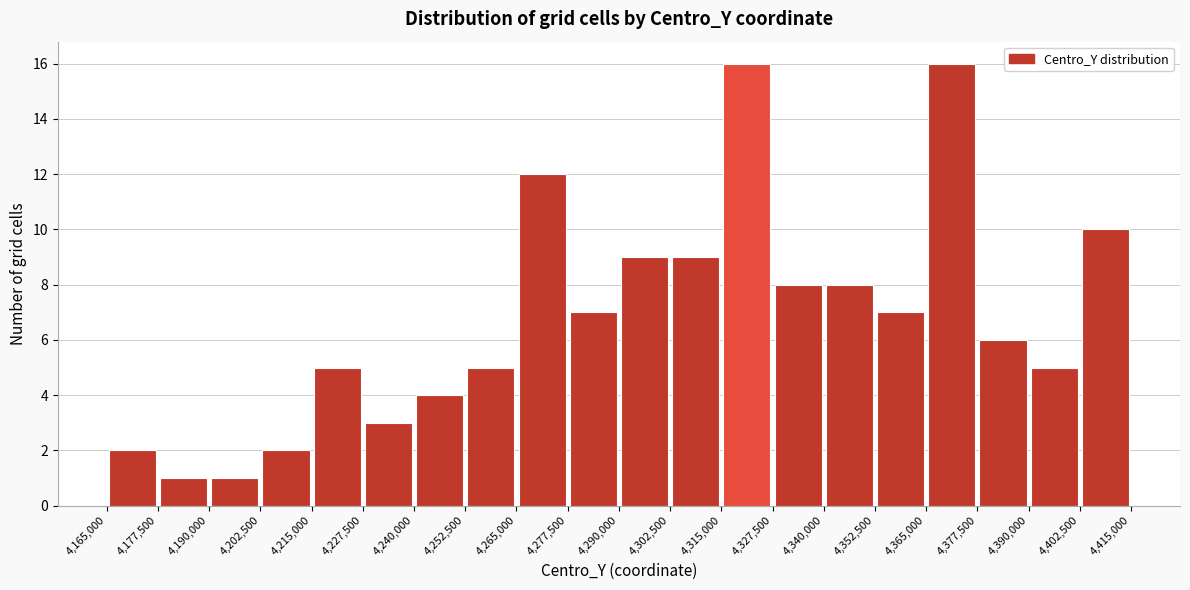

Reading left to right, transcribe this chart: for each bar, give the range it covers on the x-axis and its height. The values are not printed on the chart, so give them approximately, as read against the axis.

4,165,000 to 4,177,500: 2
4,177,500 to 4,190,000: 1
4,190,000 to 4,202,500: 1
4,202,500 to 4,215,000: 2
4,215,000 to 4,227,500: 5
4,227,500 to 4,240,000: 3
4,240,000 to 4,252,500: 4
4,252,500 to 4,265,000: 5
4,265,000 to 4,277,500: 12
4,277,500 to 4,290,000: 7
4,290,000 to 4,302,500: 9
4,302,500 to 4,315,000: 9
4,315,000 to 4,327,500: 16
4,327,500 to 4,340,000: 8
4,340,000 to 4,352,500: 8
4,352,500 to 4,365,000: 7
4,365,000 to 4,377,500: 16
4,377,500 to 4,390,000: 6
4,390,000 to 4,402,500: 5
4,402,500 to 4,415,000: 10